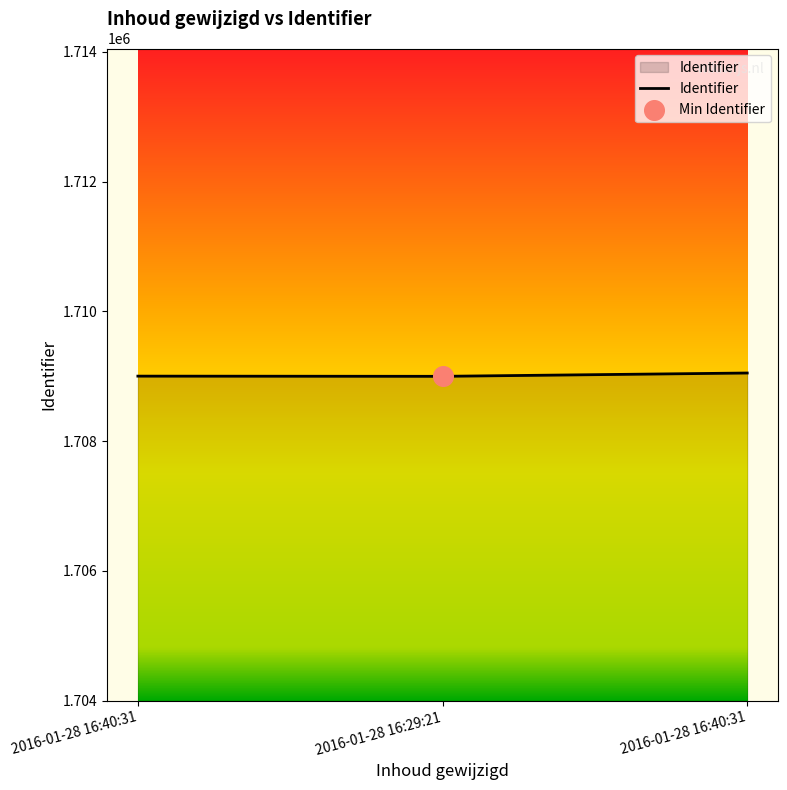

What is the ratio of the value at 2016-01-28 16:29:21 to the value at 2016-01-28 16:40:31?

1.0